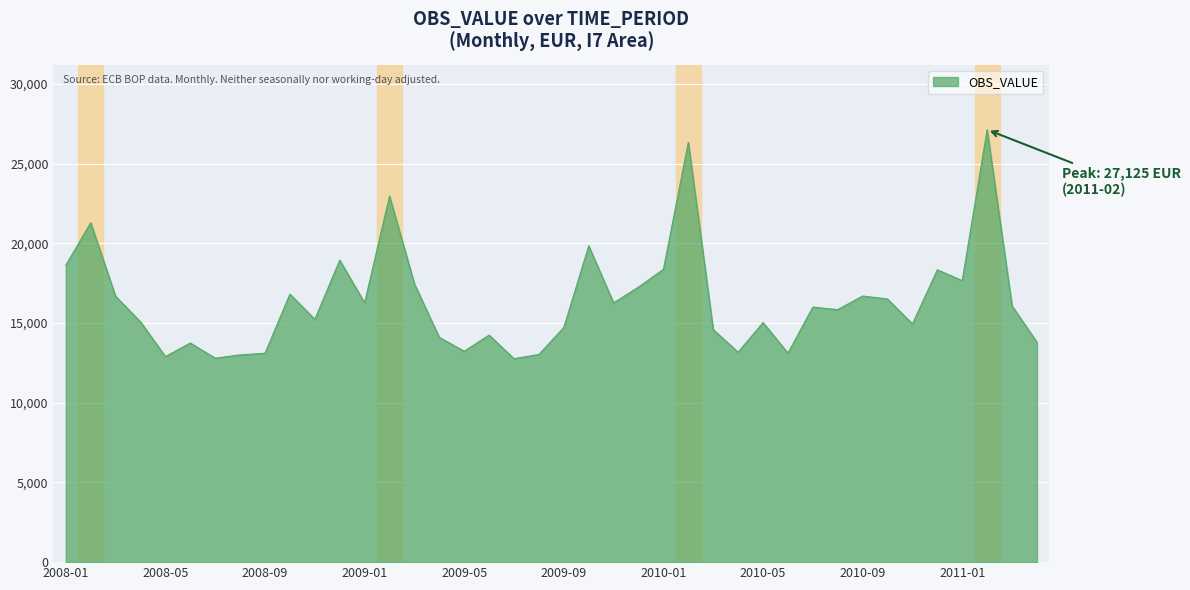

What is the greatest value displayed?

27125.1